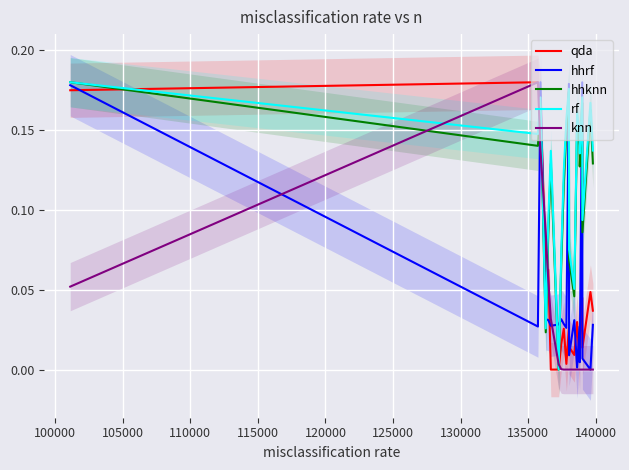

What is the average value of the rf series?

0.1